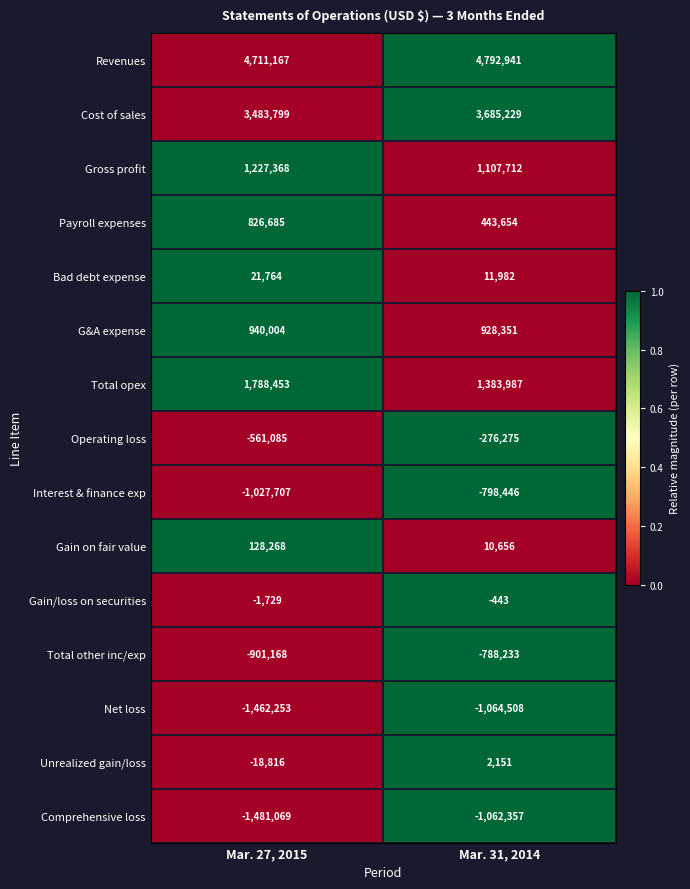

At Mar. 31, 2014, list the series in order from largest to smallest.

Revenues, Cost of sales, Total opex, Gross profit, G&A expense, Payroll expenses, Bad debt expense, Gain on fair value, Unrealized gain/loss, Gain/loss on securities, Operating loss, Total other inc/exp, Interest & finance exp, Comprehensive loss, Net loss